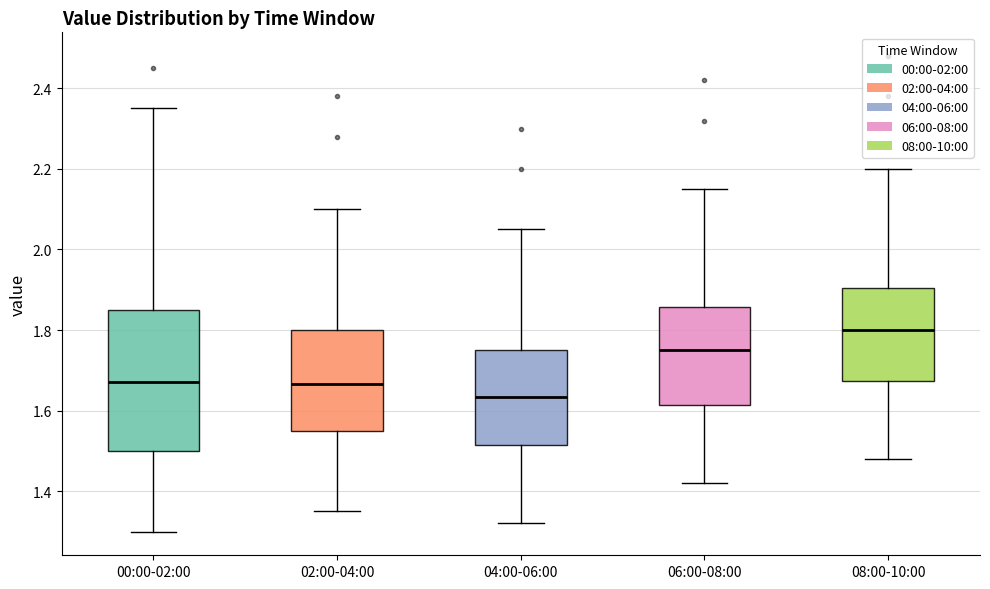

Reading left to right, transcribe this box plot: for each box, give where its median line is, the range the box spans, and where its two whiskers end, as read against the y-axis. The values are not printed on the chart, so give them approximately, as read against the axis.

00:00-02:00: median 1.68, box 1.50 to 1.86, whiskers 1.30 to 2.36
02:00-04:00: median 1.66, box 1.56 to 1.80, whiskers 1.36 to 2.10
04:00-06:00: median 1.64, box 1.52 to 1.76, whiskers 1.32 to 2.06
06:00-08:00: median 1.76, box 1.62 to 1.86, whiskers 1.42 to 2.16
08:00-10:00: median 1.80, box 1.68 to 1.90, whiskers 1.48 to 2.20